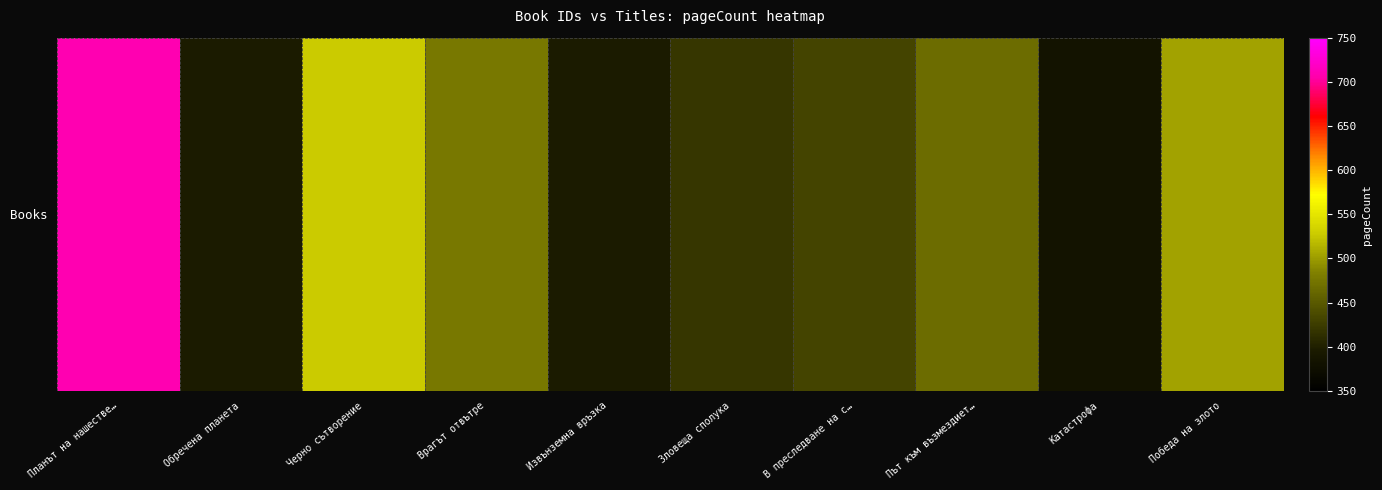

Which has a higher value, Обречена планета or Планът на нашестве…?

Планът на нашестве…